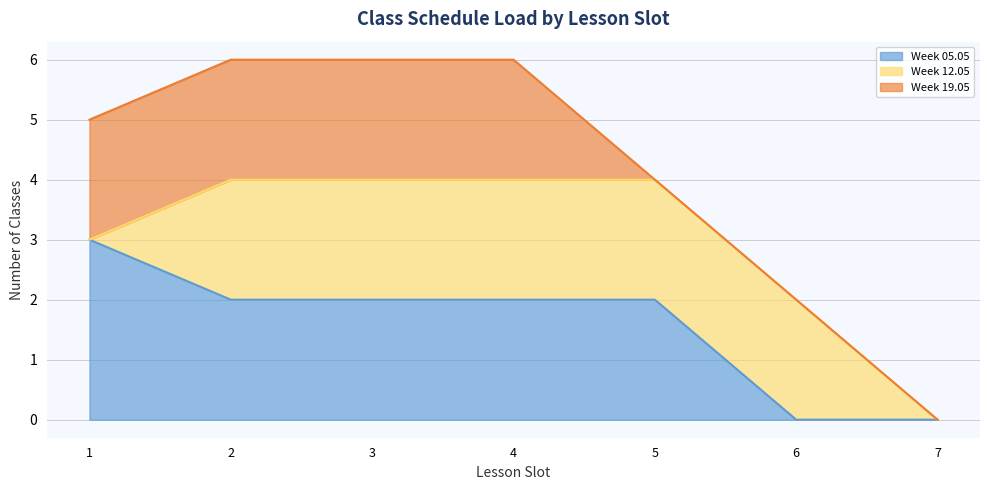

What is the difference between the maximum and second lowest values in the Week 05.05 series?

3